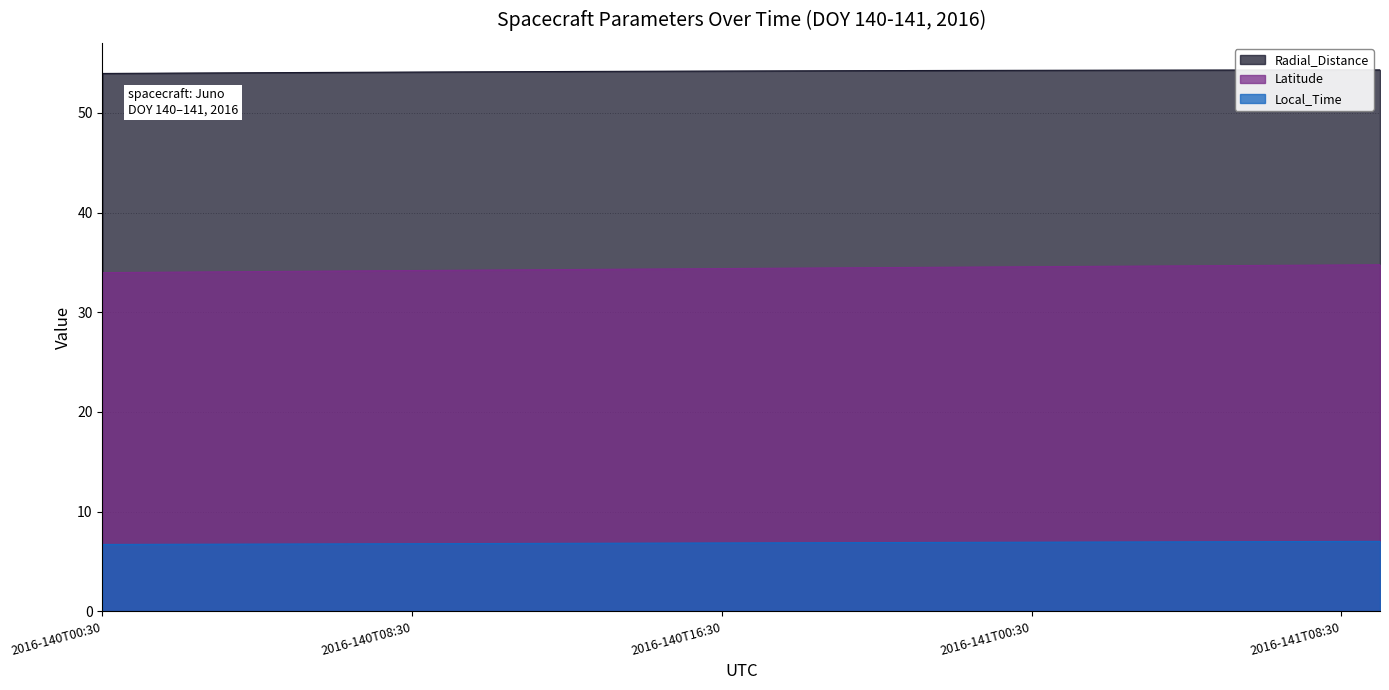

True or false: Local_Time and Radial_Distance intersect in this chart.

False